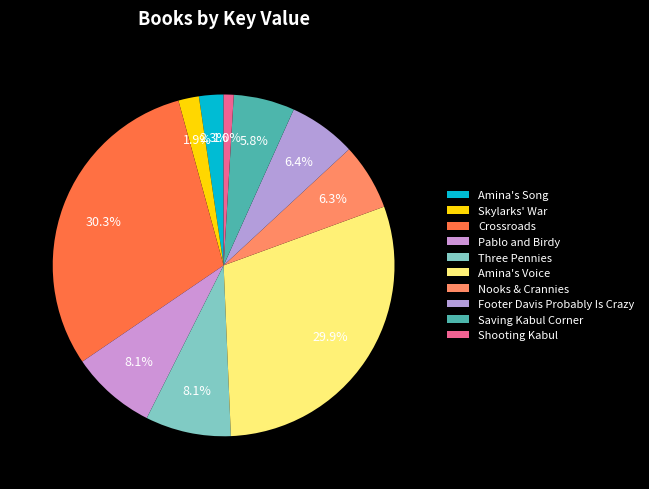

How many slices are in this pie chart?

10